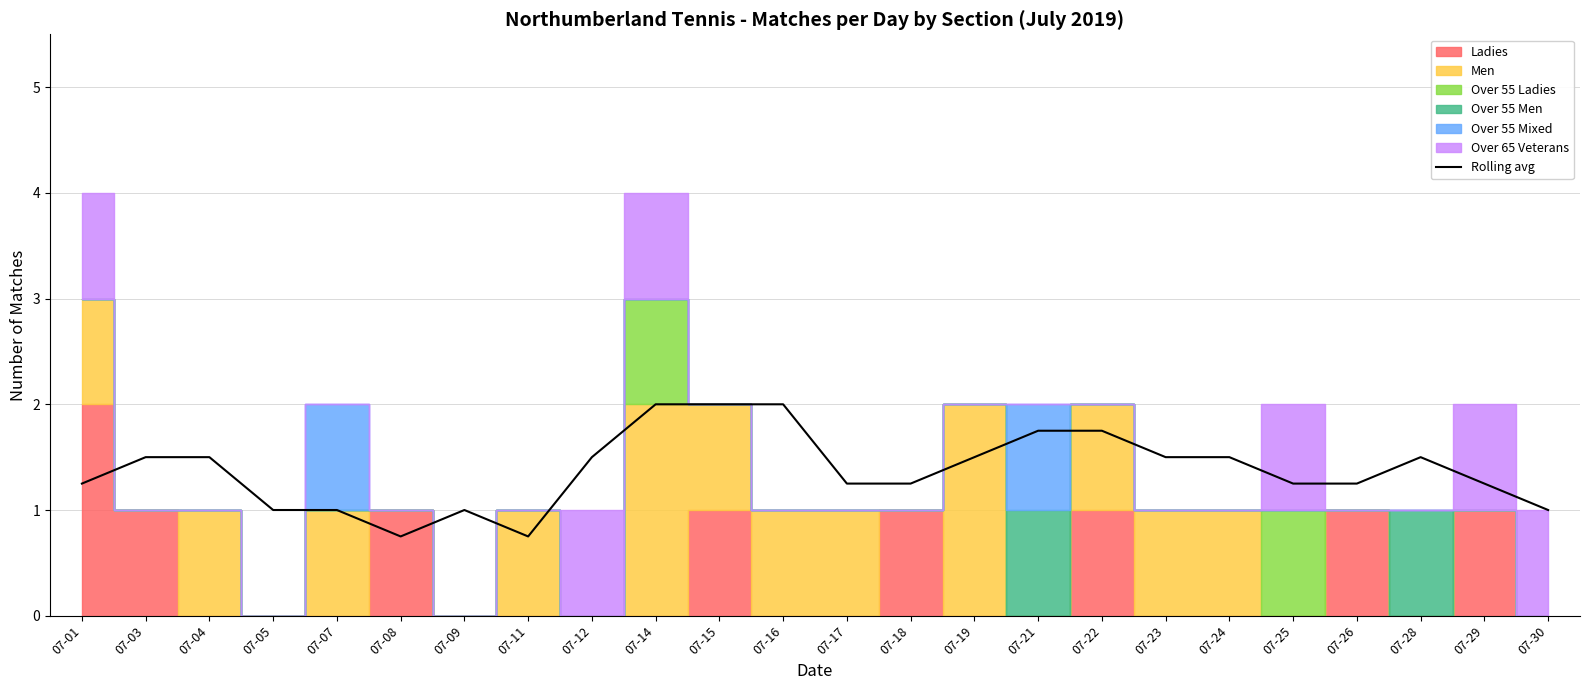

Approximately how many times larger is the value at 07-11 compared to 07-24?

0.5